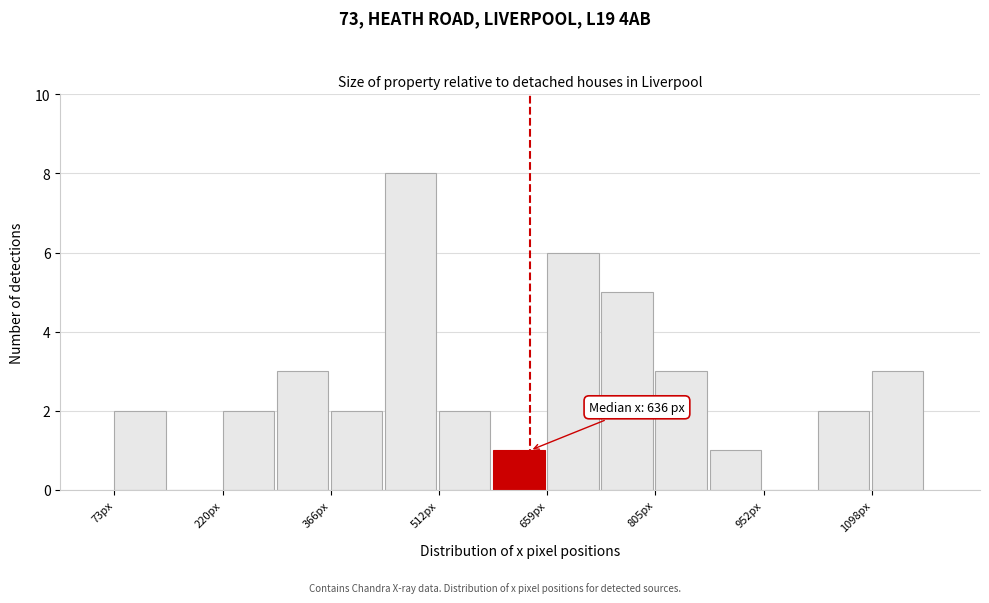

Read against the x-axis, roughly where is the centre of the tallest bar?

480